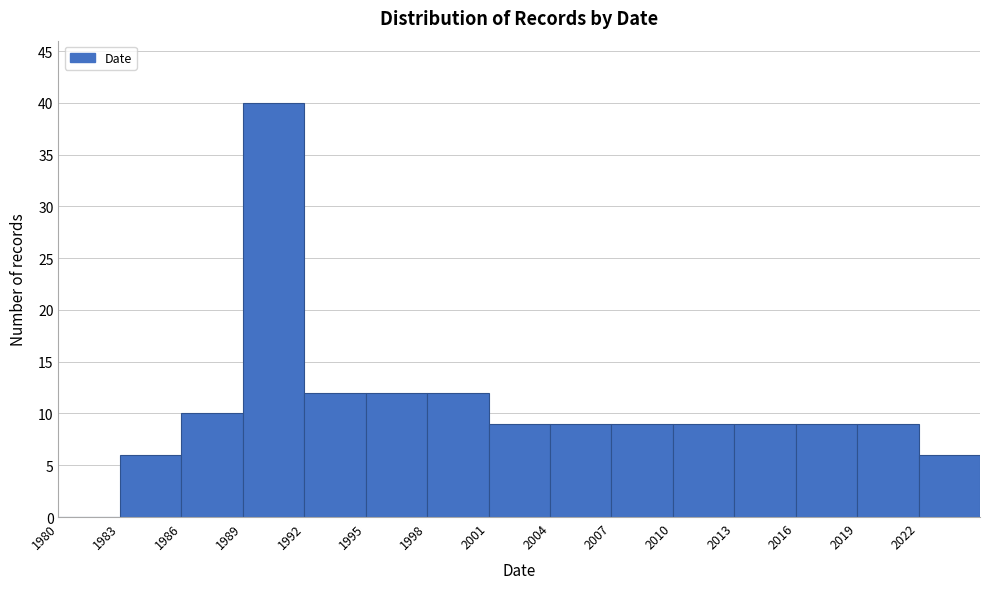

Which range on the x-axis has the tallest bar?

1989 to 1992